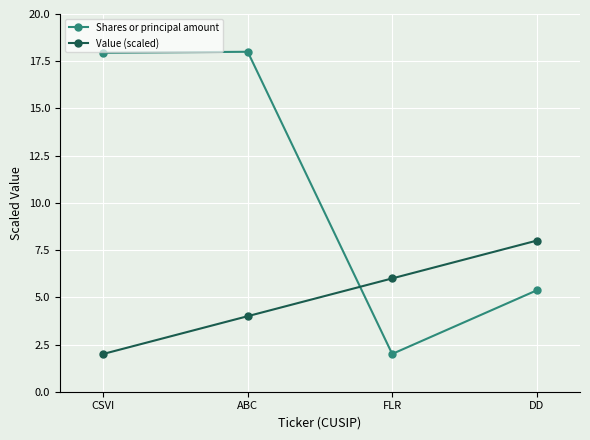

At CSVI, list the series in order from smallest to largest.

Value (scaled), Shares or principal amount